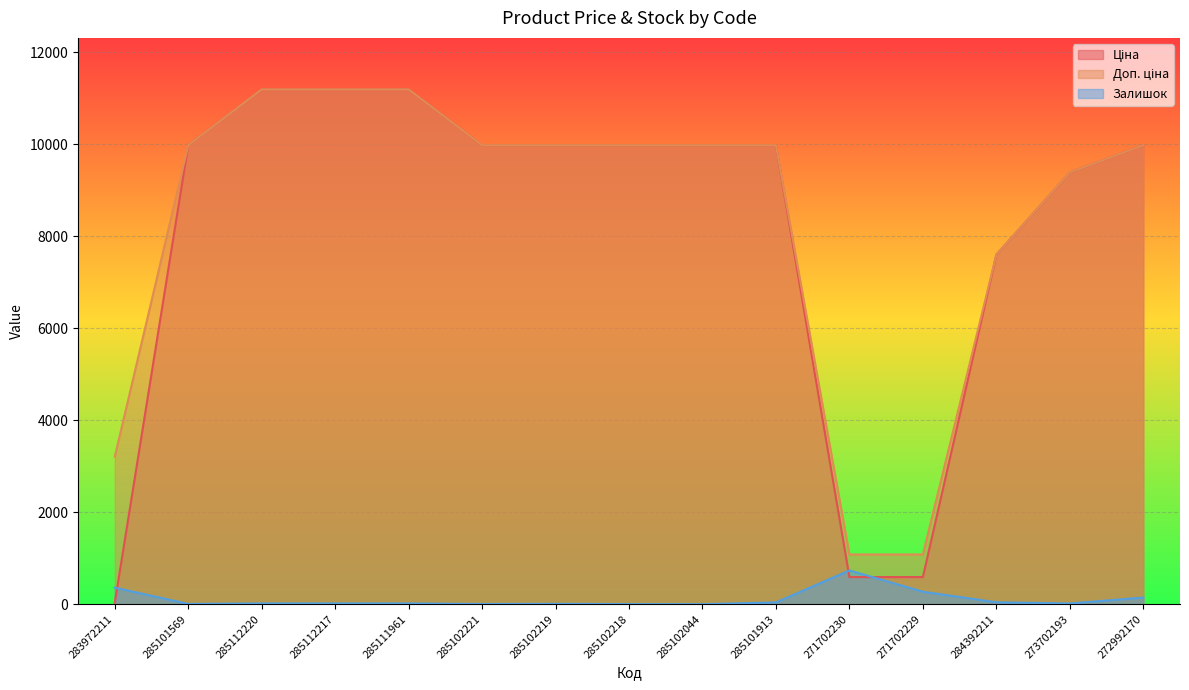

Reading left to right, what are all the values shown in this chart?

Ціна: 32.0	9975.0	11188.2	11188.2	11188.2	9975.0	9975.0	9975.0	9975.0	9975.0	589.9	589.9	7596.5	9384.0	9975.0
Доп. ціна: 3205.0	9975.0	11188.2	11188.2	11188.2	9975.0	9975.0	9975.0	9975.0	9975.0	1081.7	1081.7	7596.5	9384.0	9975.0
Залишок: 360.0	7.0	17.0	17.0	17.0	5.0	9.0	3.0	1.0	39.0	735.0	272.0	43.0	16.0	145.0